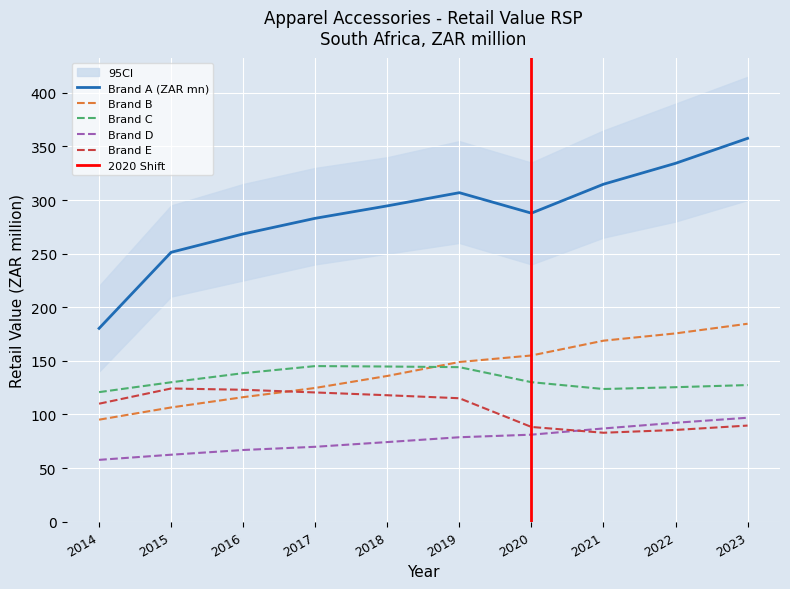

True or false: Brand A and Brand B intersect in this chart.

False